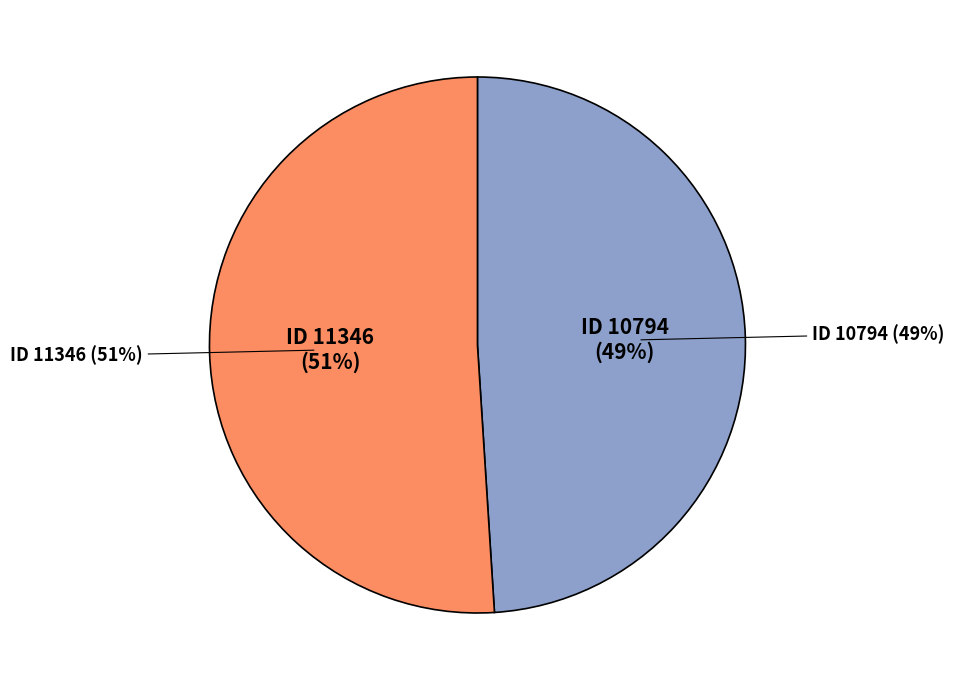

To the nearest percent, what portion does 10794 represent?

49%